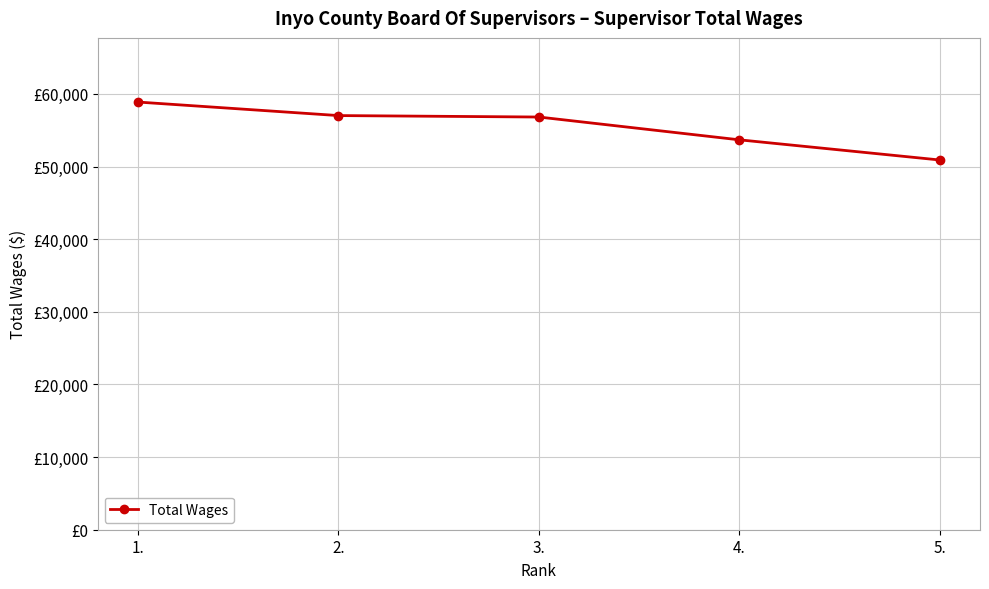

Which category has the lowest value across all series?

5.